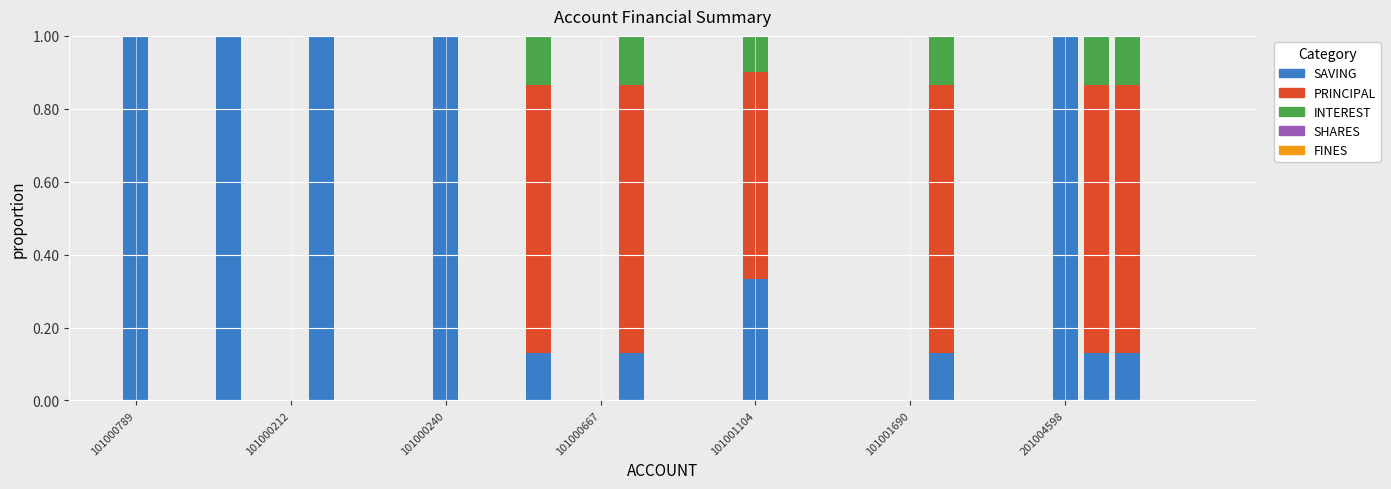

Which series has the largest total across all categories?

SAVING